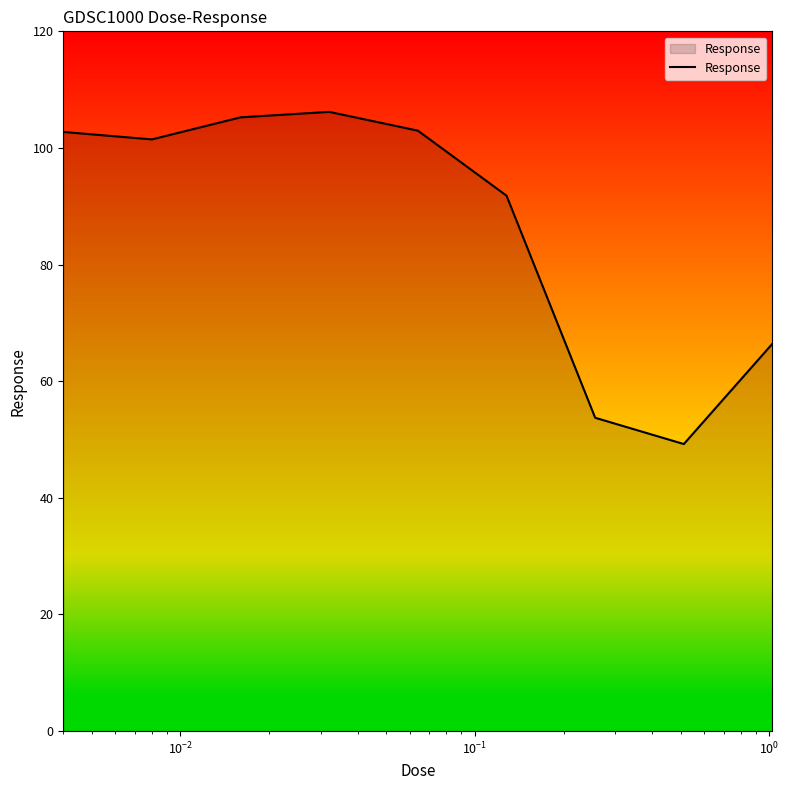

What is the difference between the maximum and minimum values?

57.0